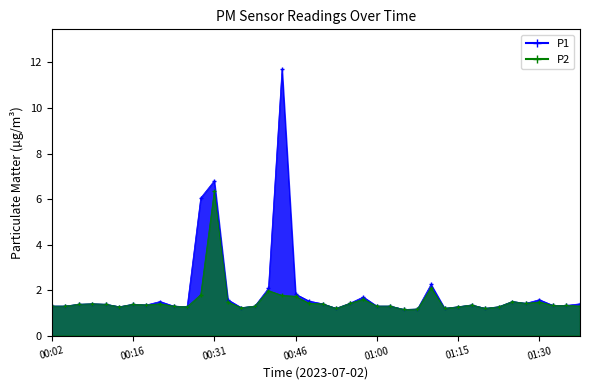

True or false: P2 and P1 intersect in this chart.

False